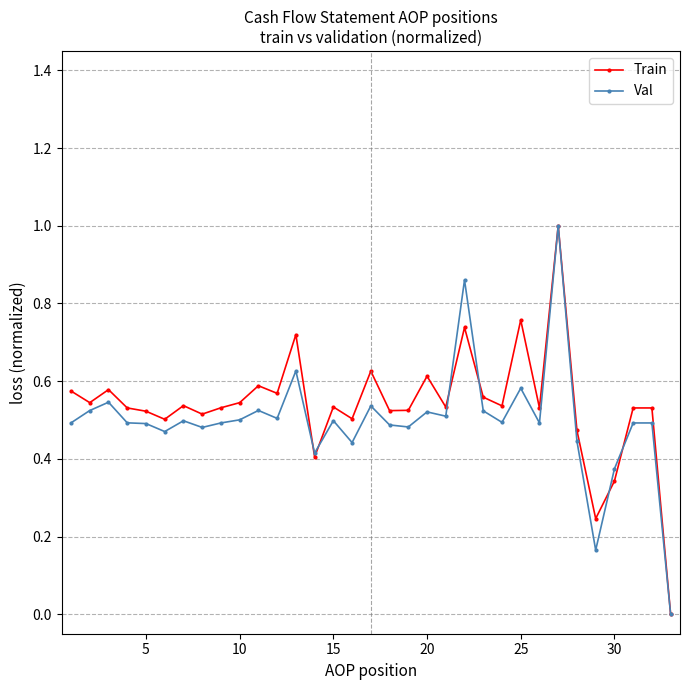

Rank the series by their average value, from lowest to highest.

Val, Train